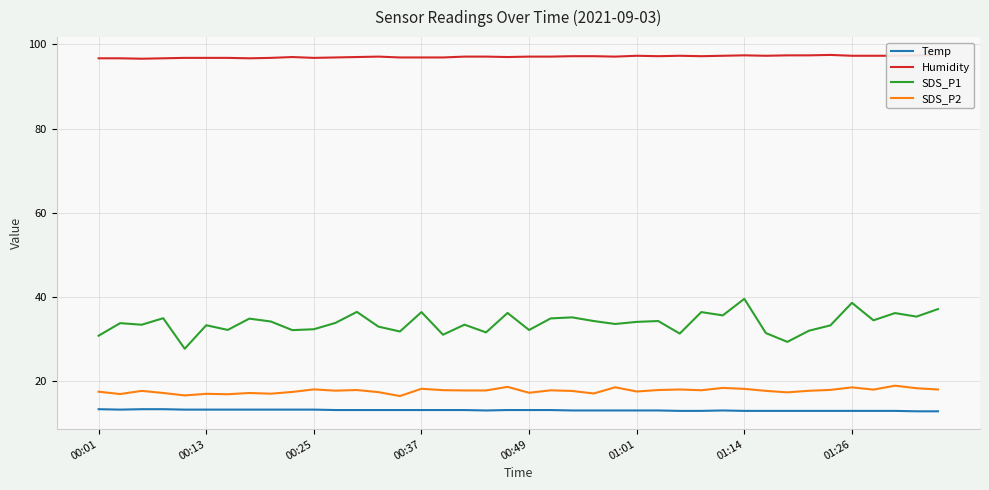

What is the maximum value for SDS_P2?

19.0